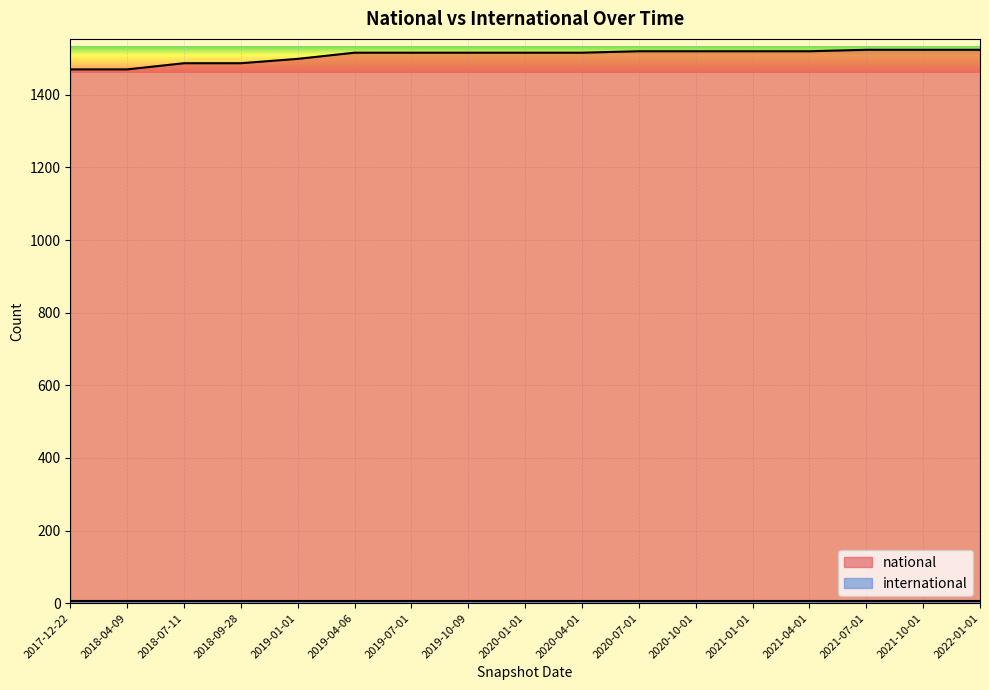

Reading left to right, transcribe all the data shown in this chart.

1470	1470	1487	1487	1499	1516	1516	1516	1516	1516	1520	1520	1520	1520	1524	1524	1524